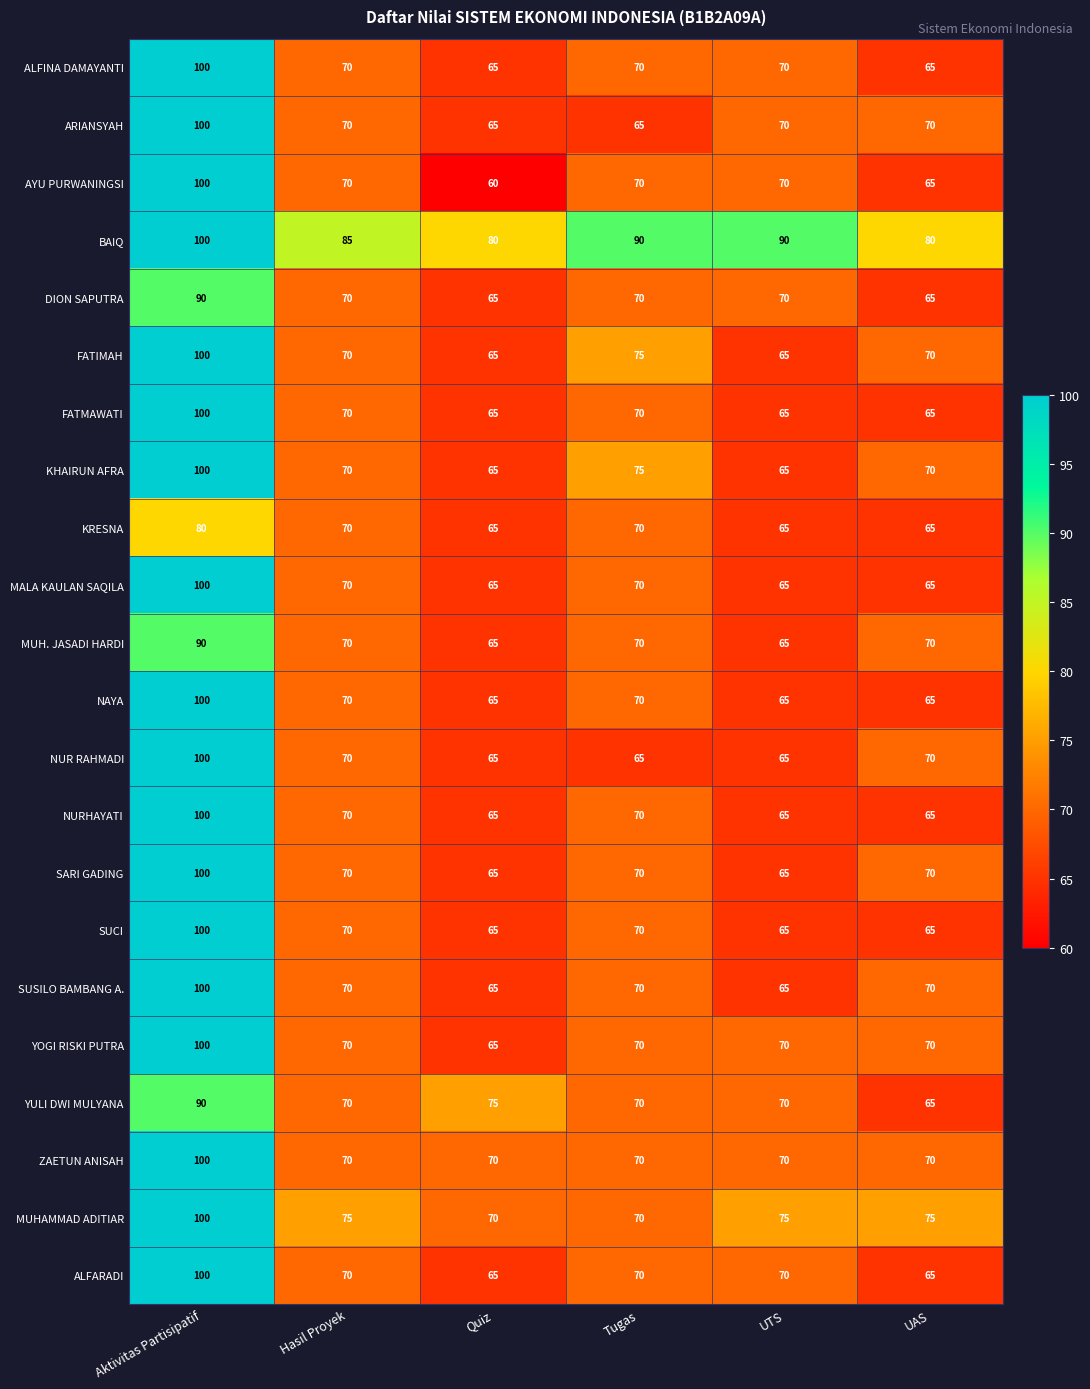

The NURHAYATI series shows 65 at UTS. True or false?

True